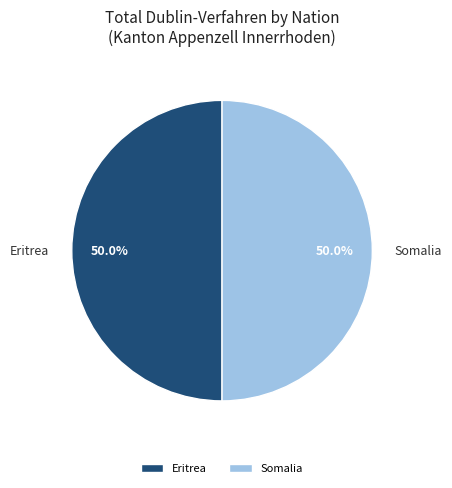

Approximately how many times larger is the value at Somalia compared to Eritrea?

1.0